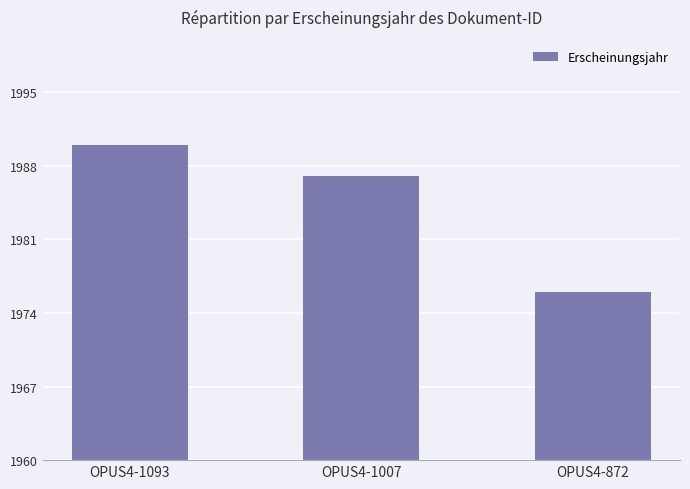

How many bars are there in total?

3